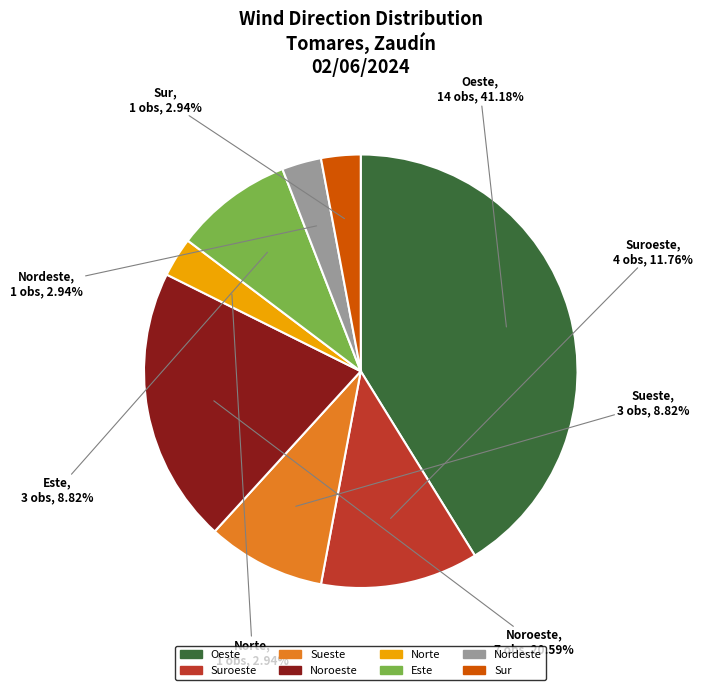

To the nearest percent, what is the average slice percentage?

12%